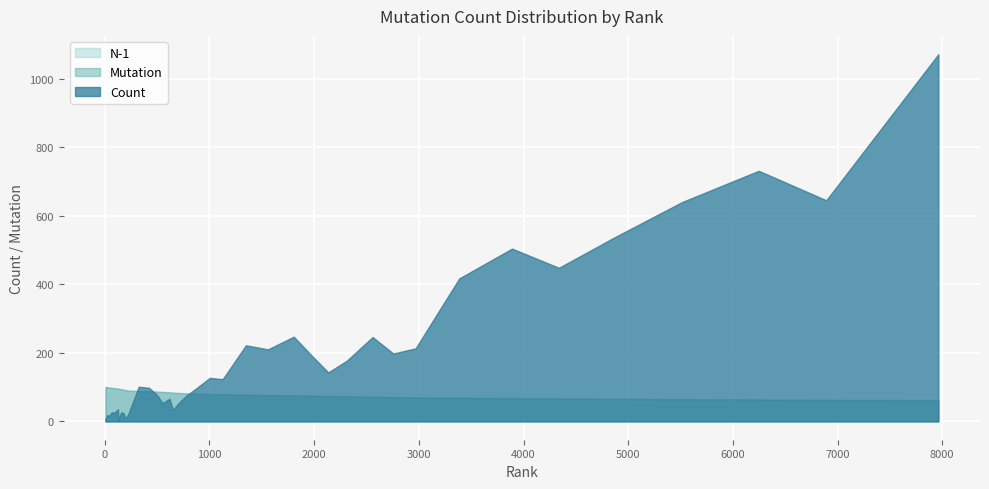

At which label does N-1 first exceed 81?

6